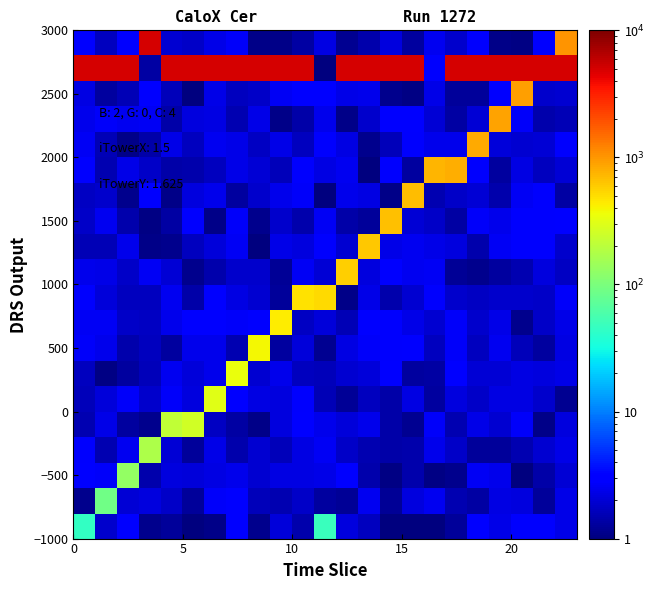

At which category is the sum across all series the highest?

22